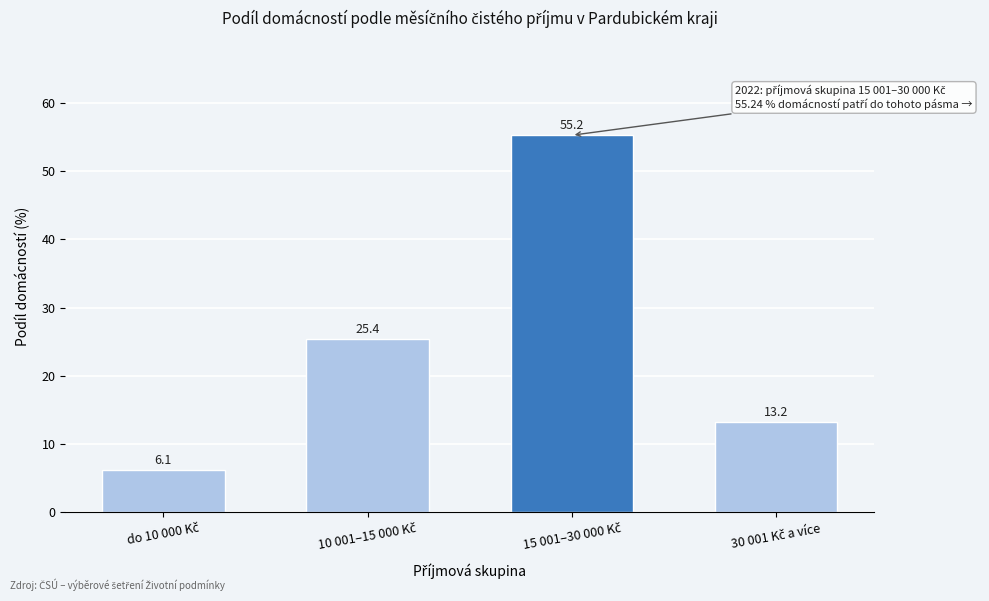

Reading right to left, what are all the values shown in this chart?

13.2	55.2	25.4	6.1